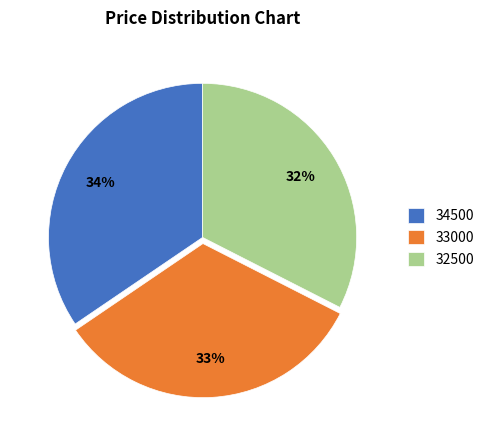

How many segments does this pie chart have?

3